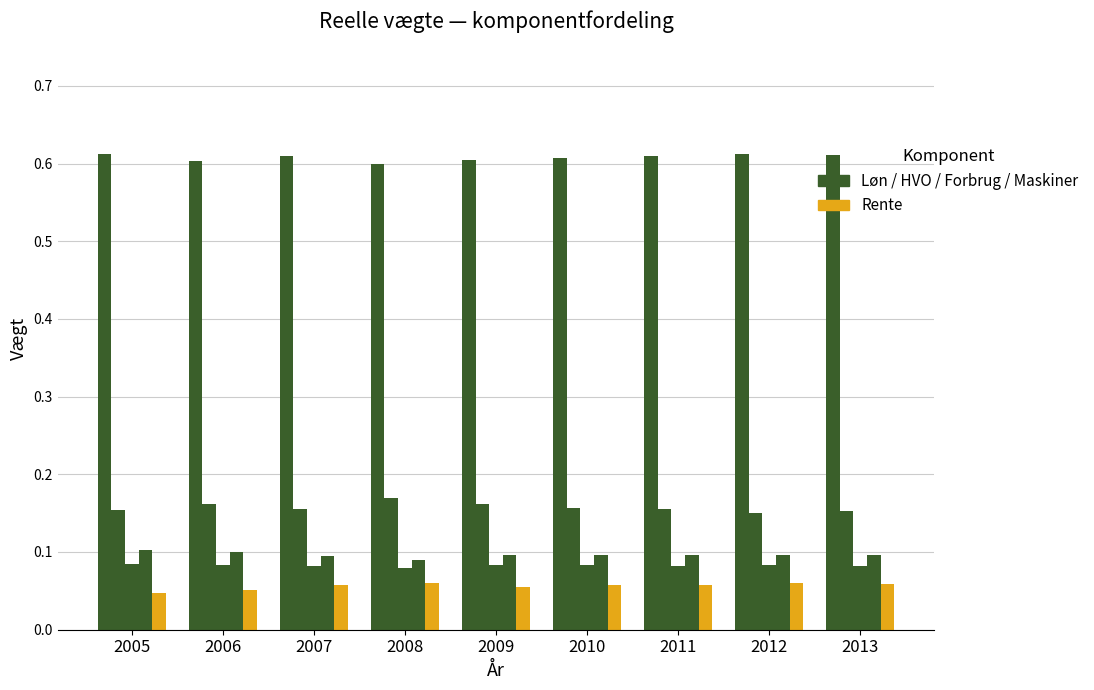

How many data points does each series have?

9